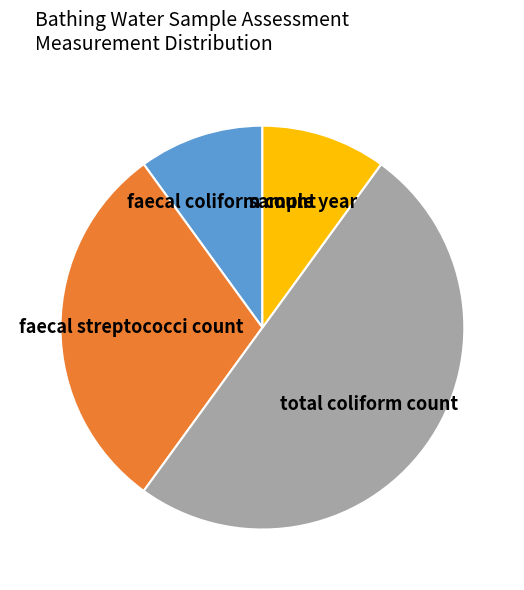

Is it true that total coliform count is 60% of the pie?

False